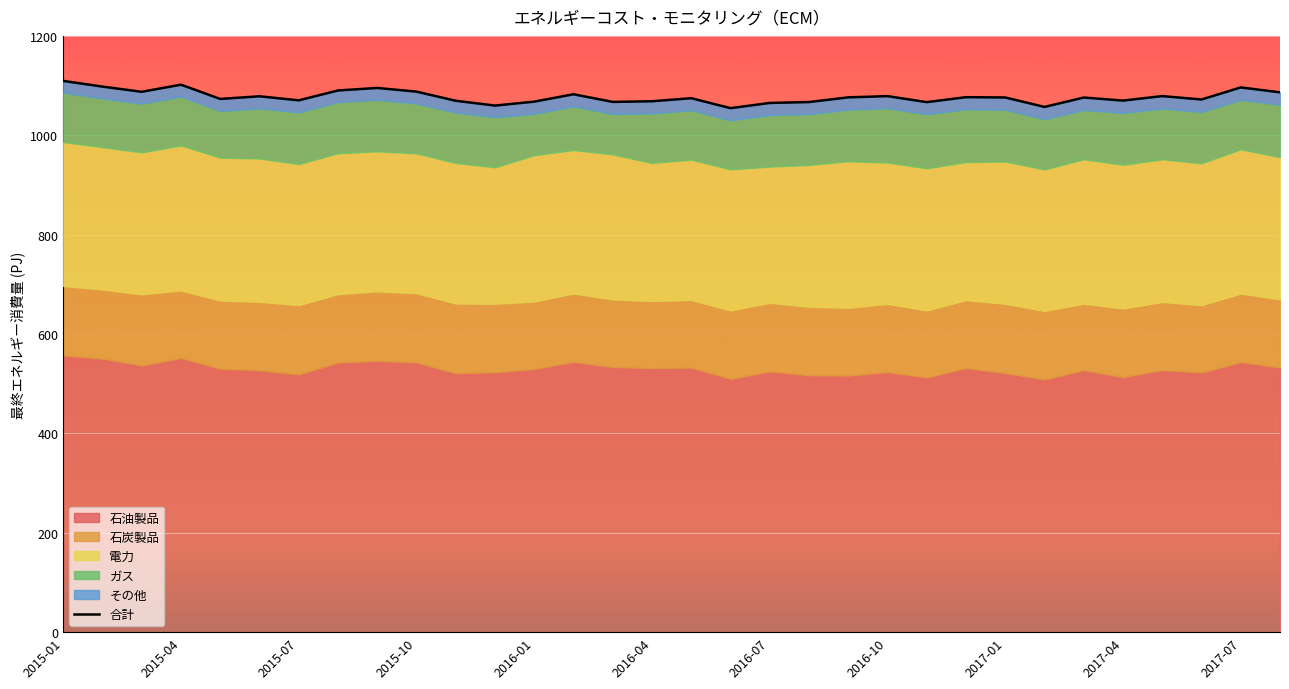

What is the average value?

1077.5